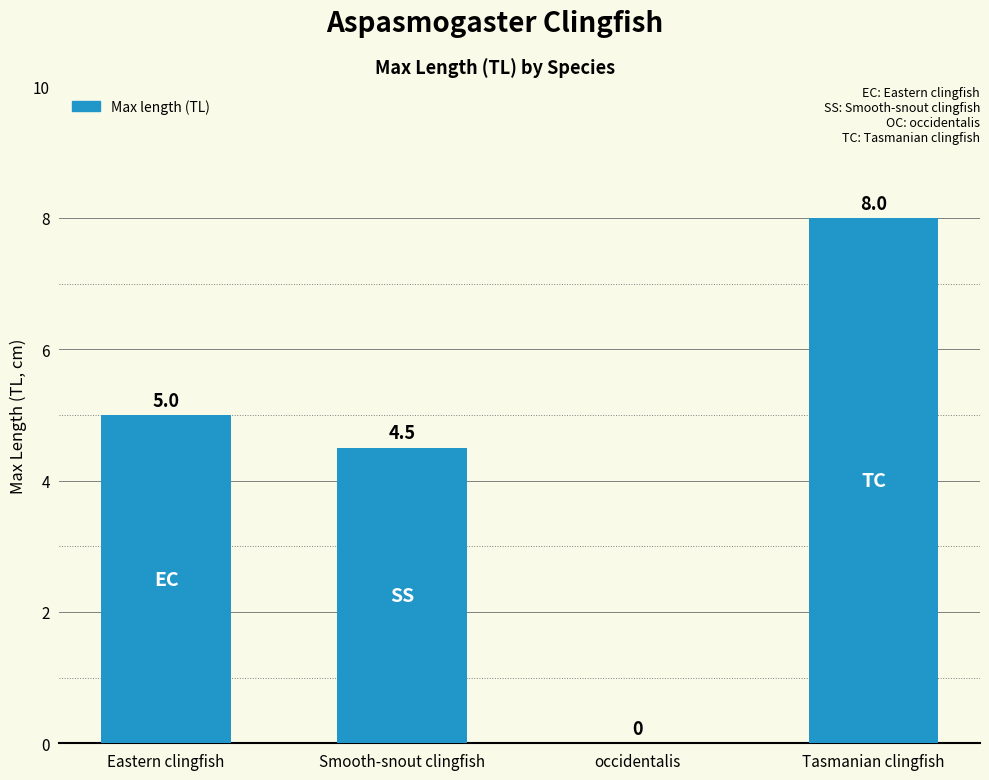

Between occidentalis and Tasmanian clingfish, which is larger?

Tasmanian clingfish